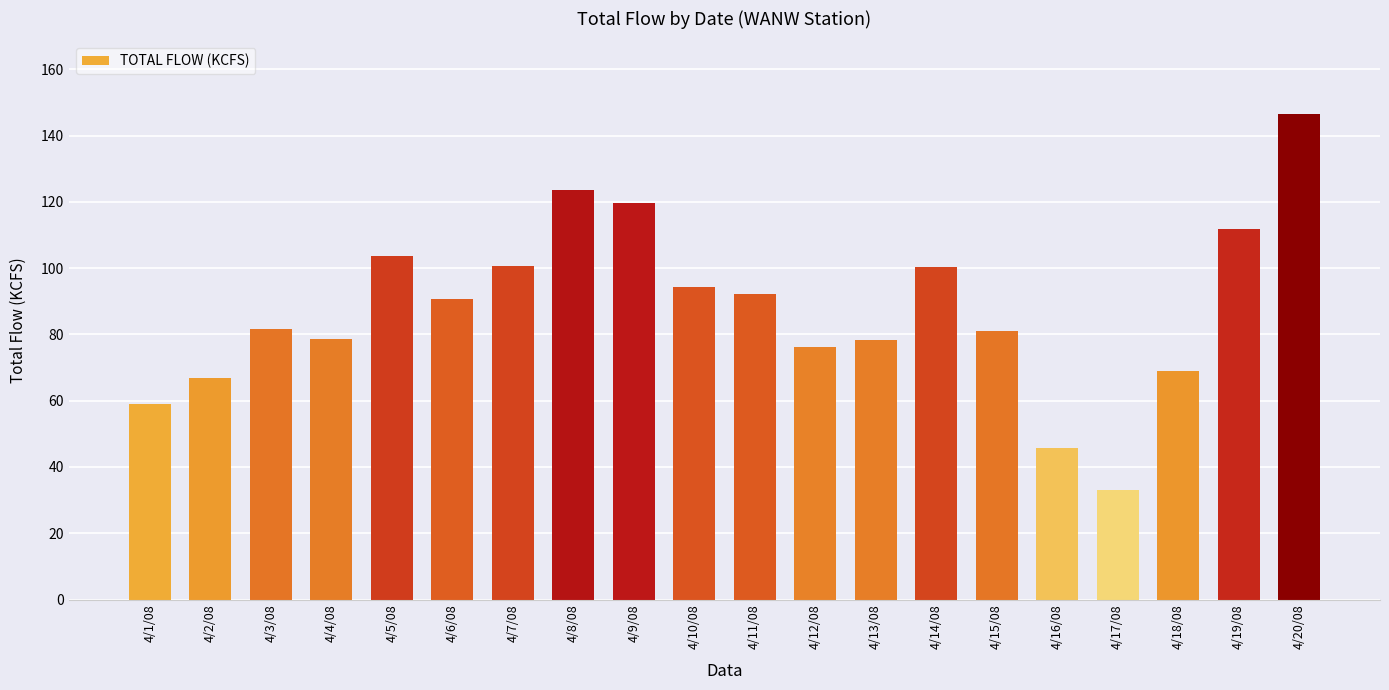

True or false: the data shows 122.6 at 4/4/08.

False